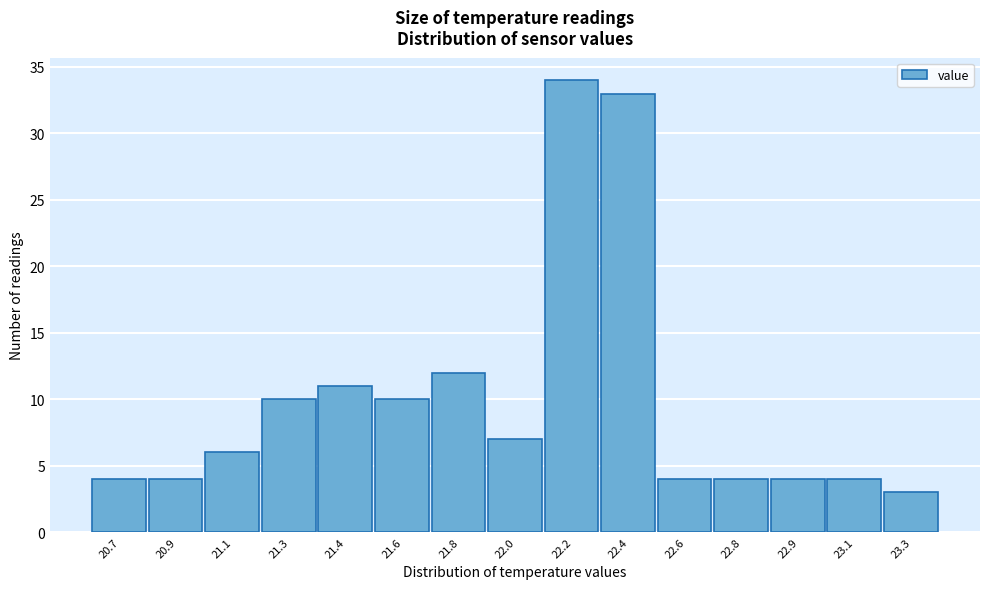

Reading left to right, transcribe all the data shown in this chart.

4	4	6	10	11	10	12	7	34	33	4	4	4	4	3